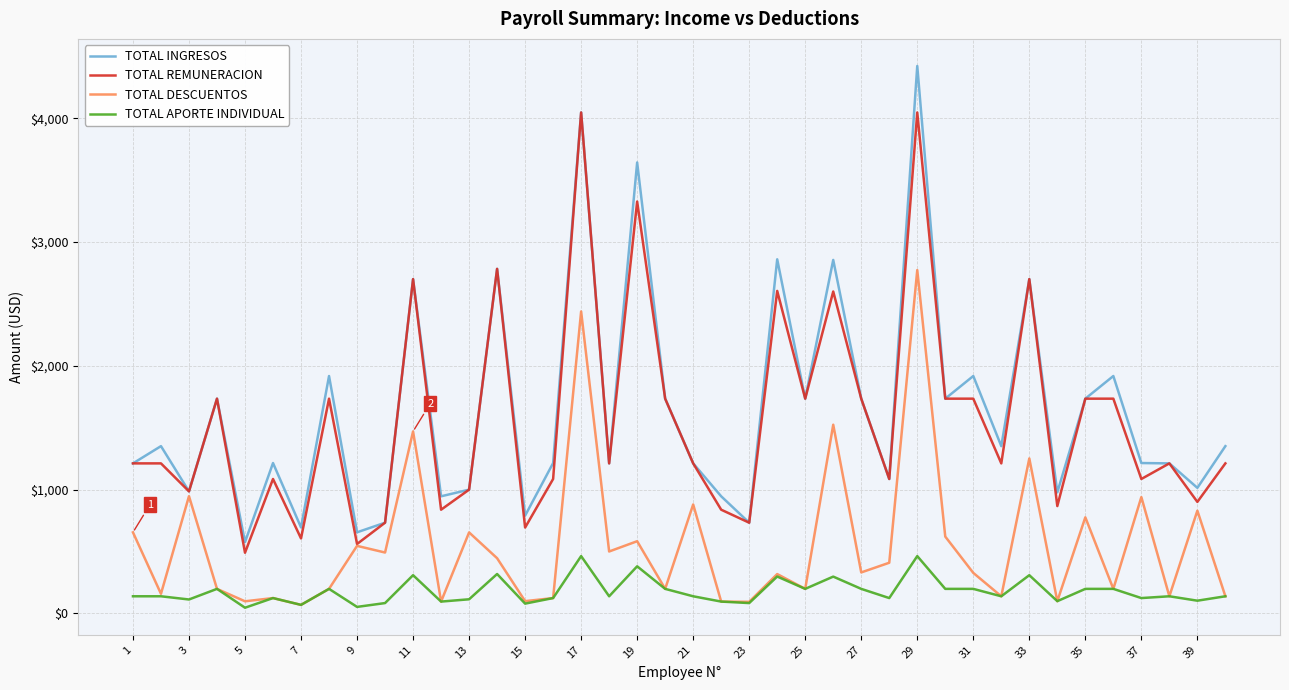

Which series has the largest range (max minus min)?

TOTAL INGRESOS